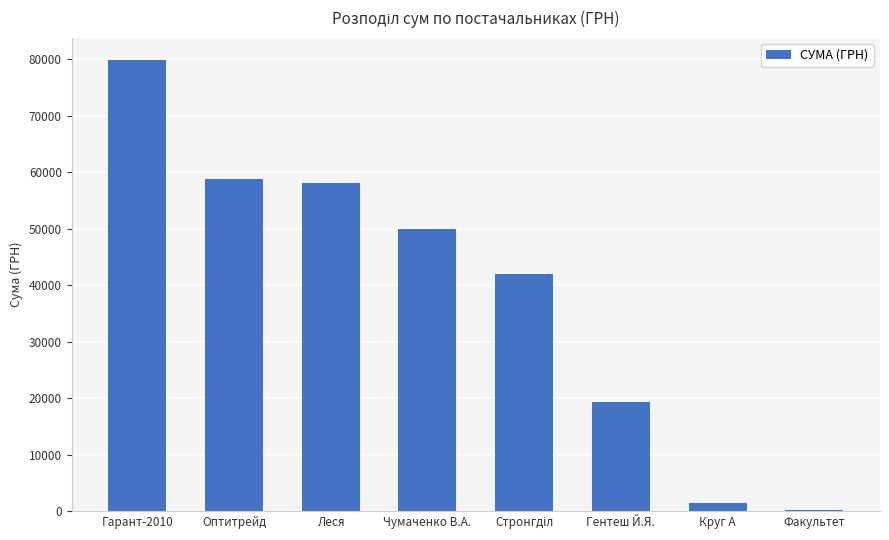

The chart shows a value of 50016.0 at Чумаченко В.А.. True or false?

True